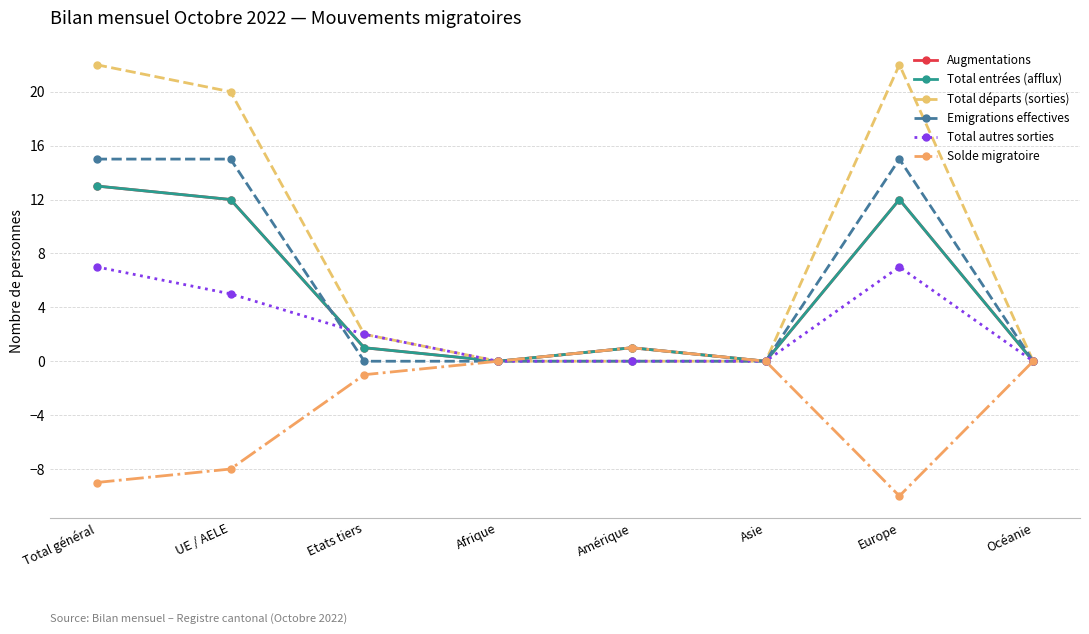

Is this an area chart (filled region under the line)?

No